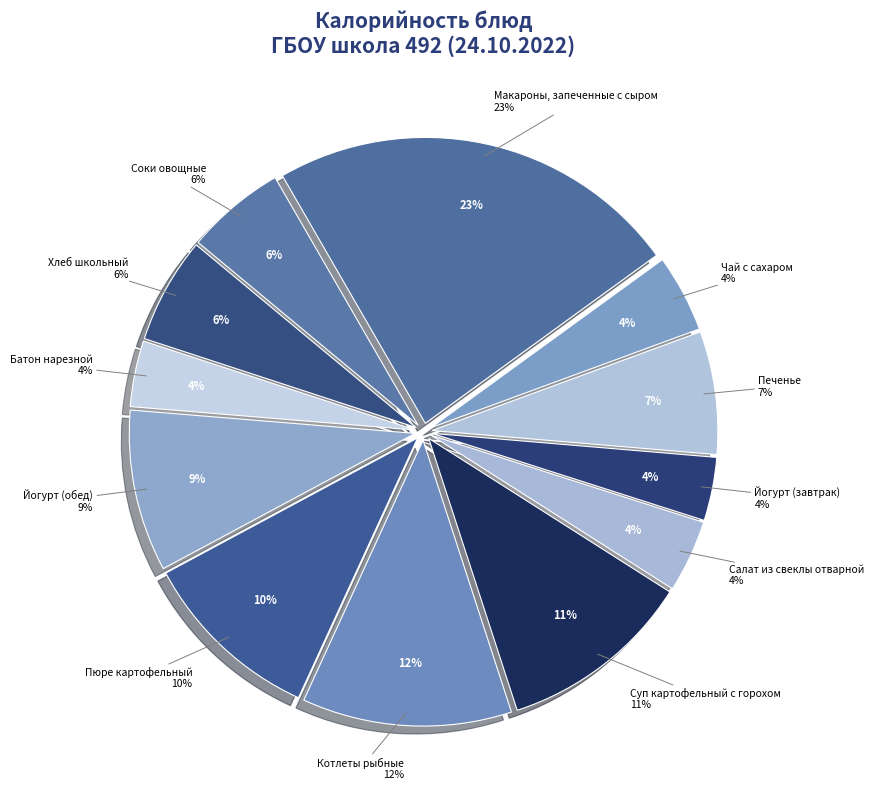

Do Хлеб школьный and Салат из свеклы отварной together represent more than half of the pie?

No